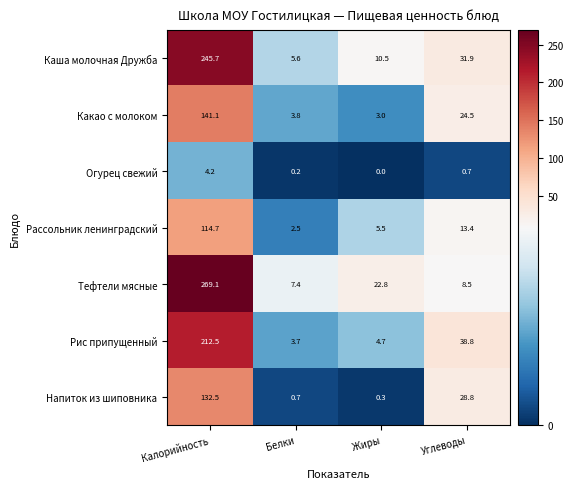

What is the sum of the Рис припущенный values at Белки and Углеводы?

42.5